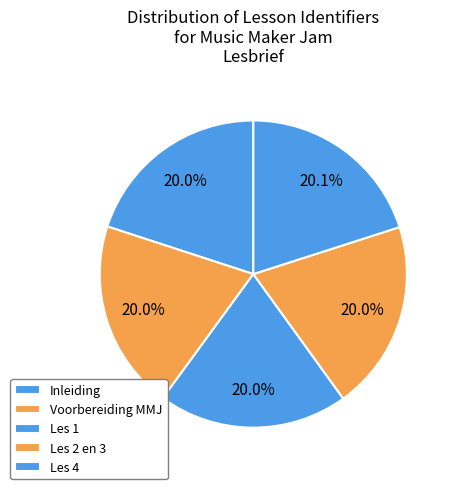

Rank the categories by value from lowest to highest.

Inleiding, Voorbereiding MMJ, Les 1, Les 2 en 3, Les 4